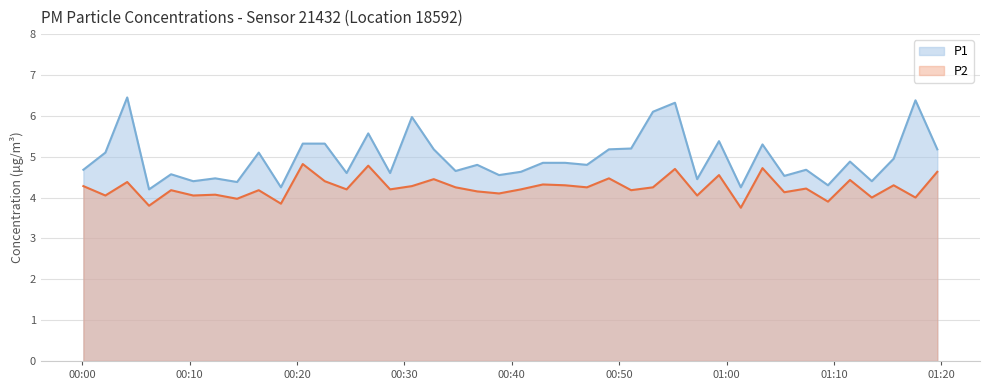

How many lines are shown in the chart?

2